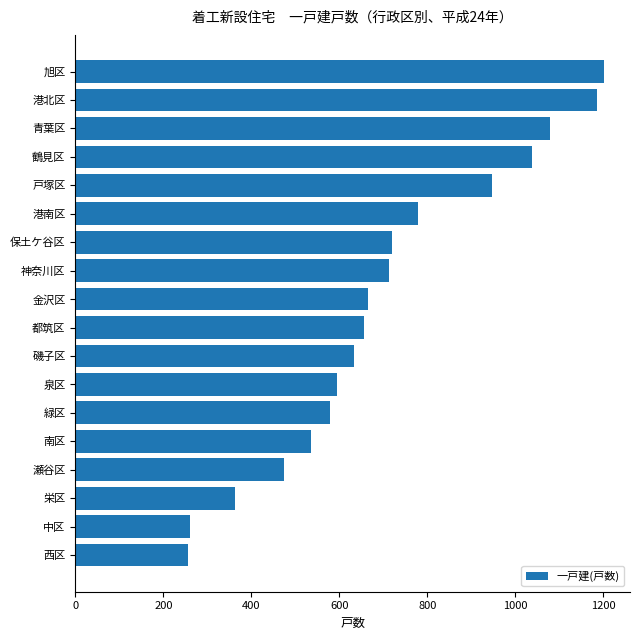

What is the change in value from 緑区 to 保土ケ谷区?

+141